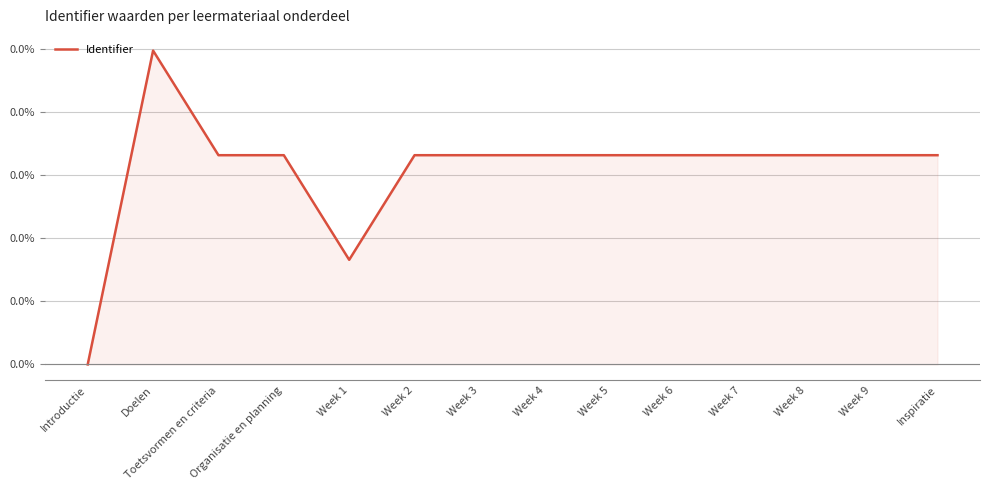

Where is the first local maximum?

Doelen